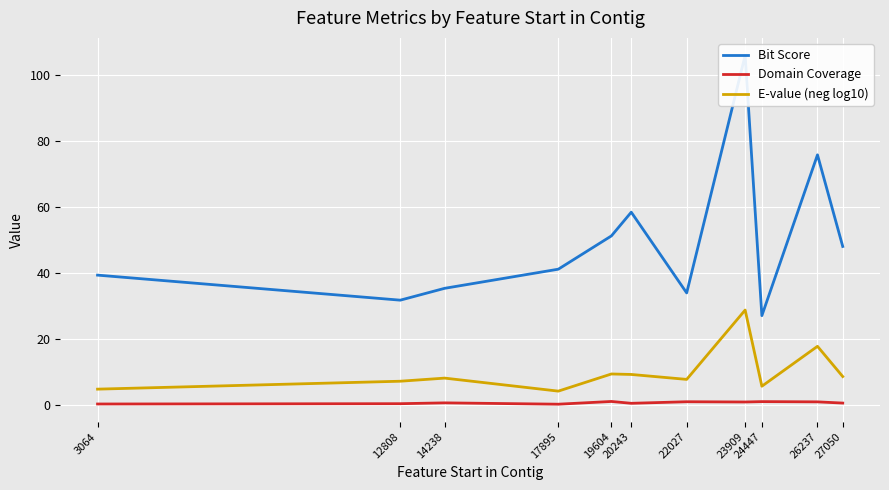

The value of Domain Coverage at 14238 is 0.8. True or false?

False